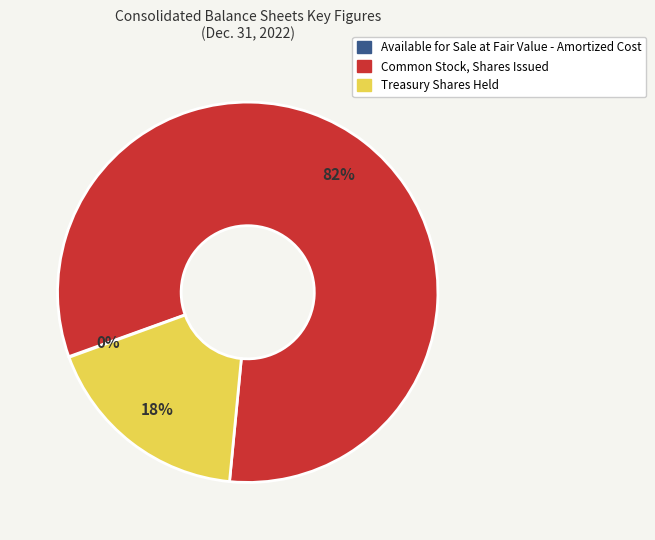

True or false: Common Stock, Shares Issued accounts for 82% of the total.

True